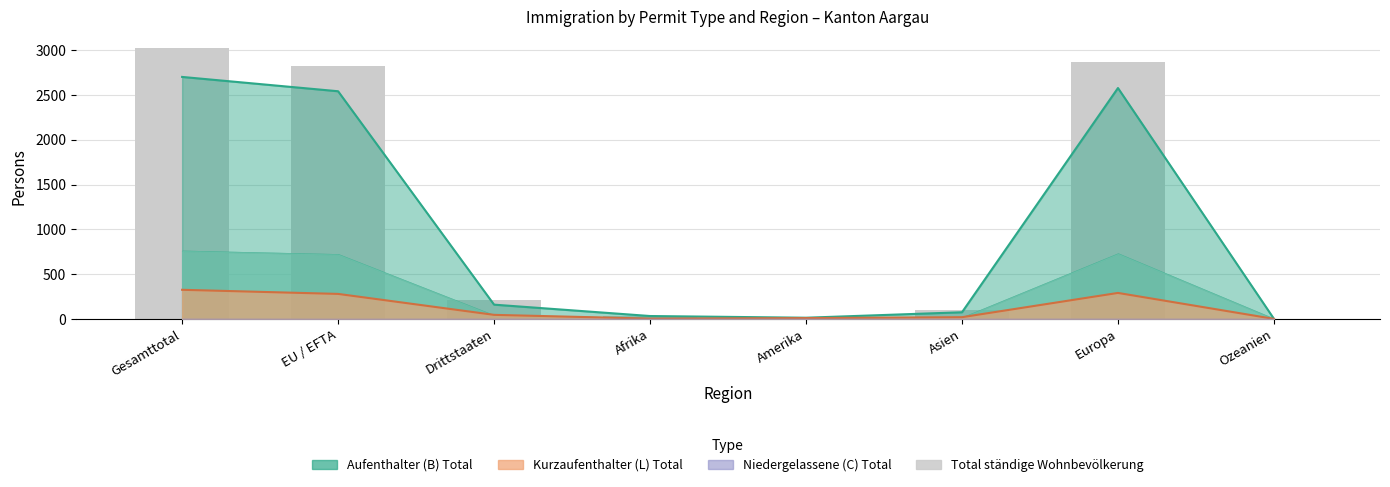

At which label does Total staendige auslaendische Wohnbevoelkerung first exceed 207?

Gesamttotal